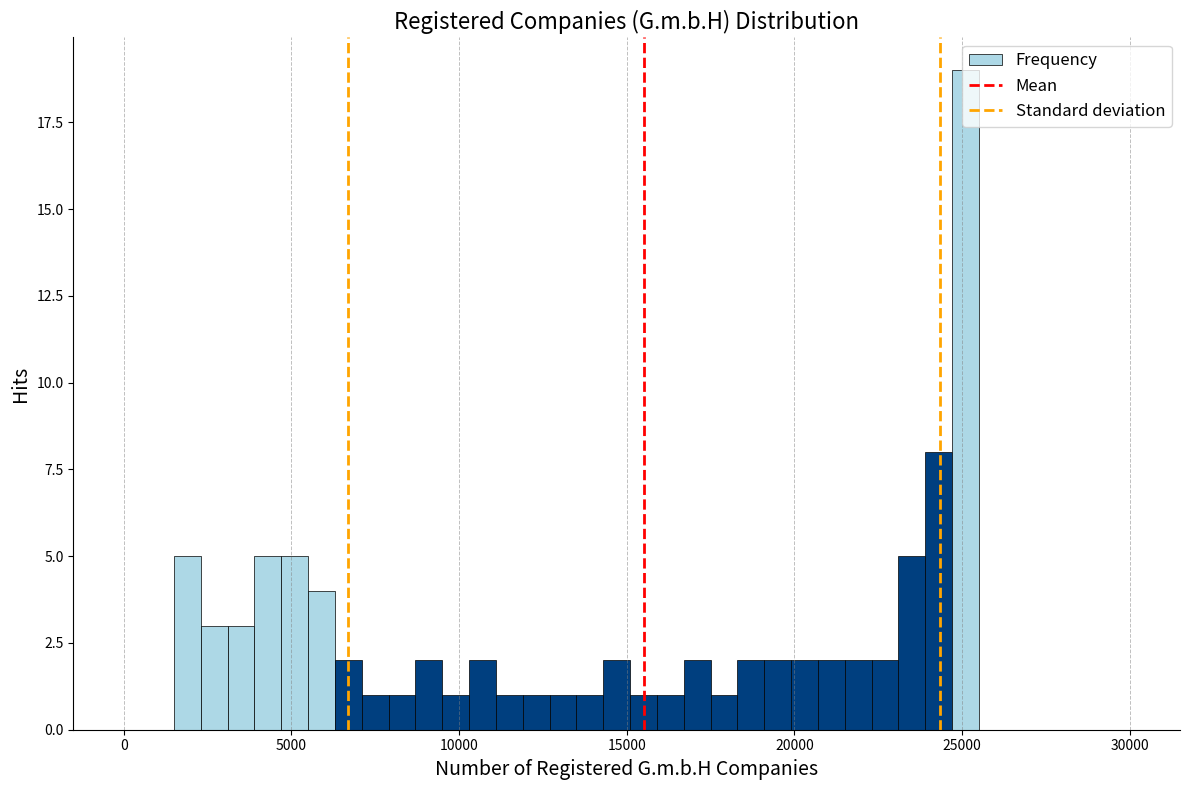

Read against the x-axis, roughly where is the centre of the tallest bar?

25000